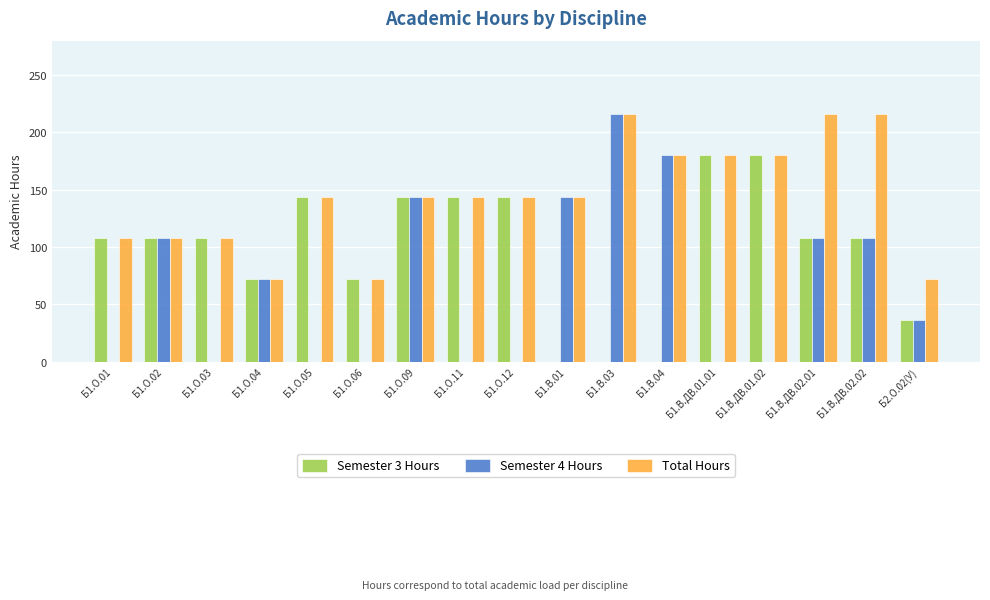

True or false: Semester 4 Hours has a value of 56 at Б2.О.02(У).

False